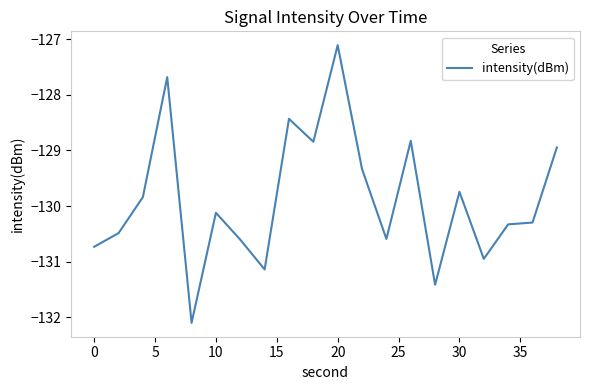

What is the difference between the maximum and minimum values?

5.0